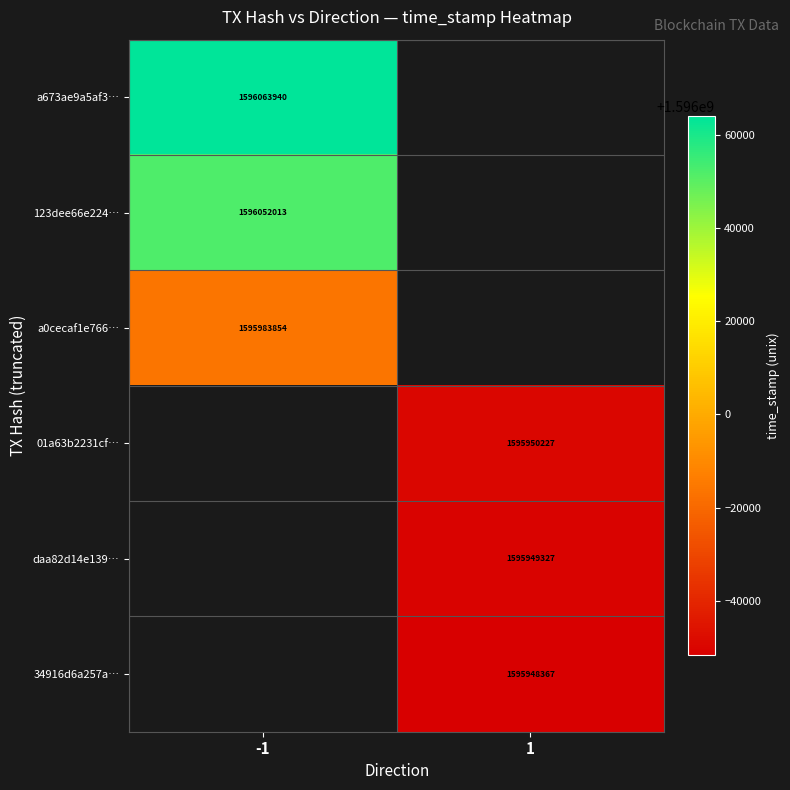

What is the maximum value shown in the chart?

1596063940.0